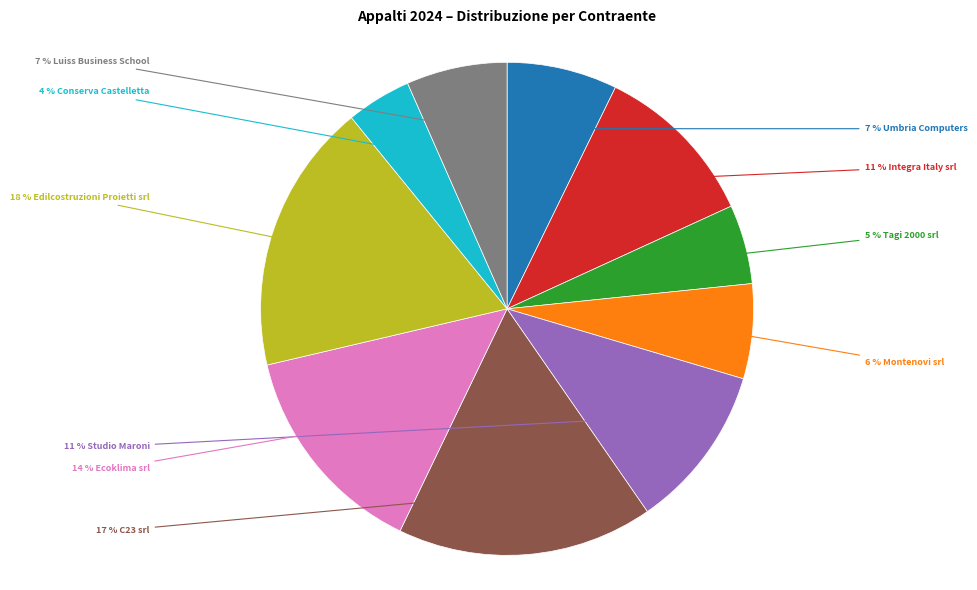

Does any single category account for the majority?

No